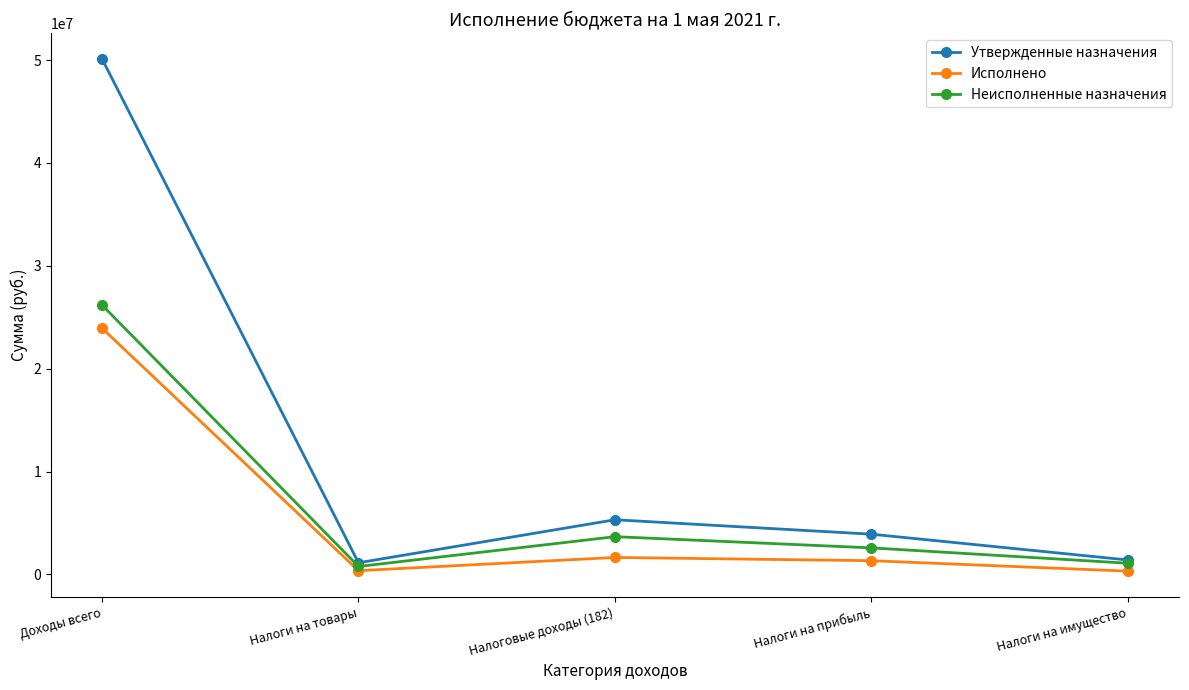

Does the chart display data point markers on the line(s)?

Yes